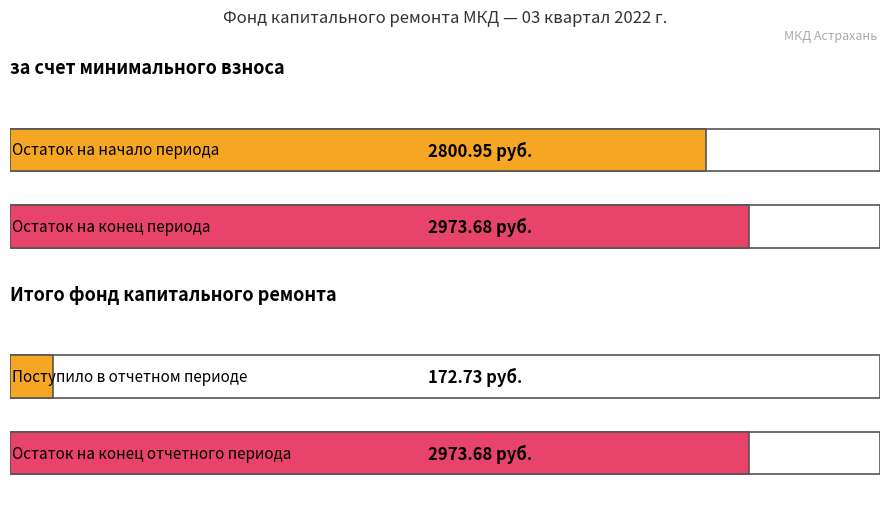

The value of Итого фонд капитального ремонта at Остаток на конец is 1531.3. True or false?

False